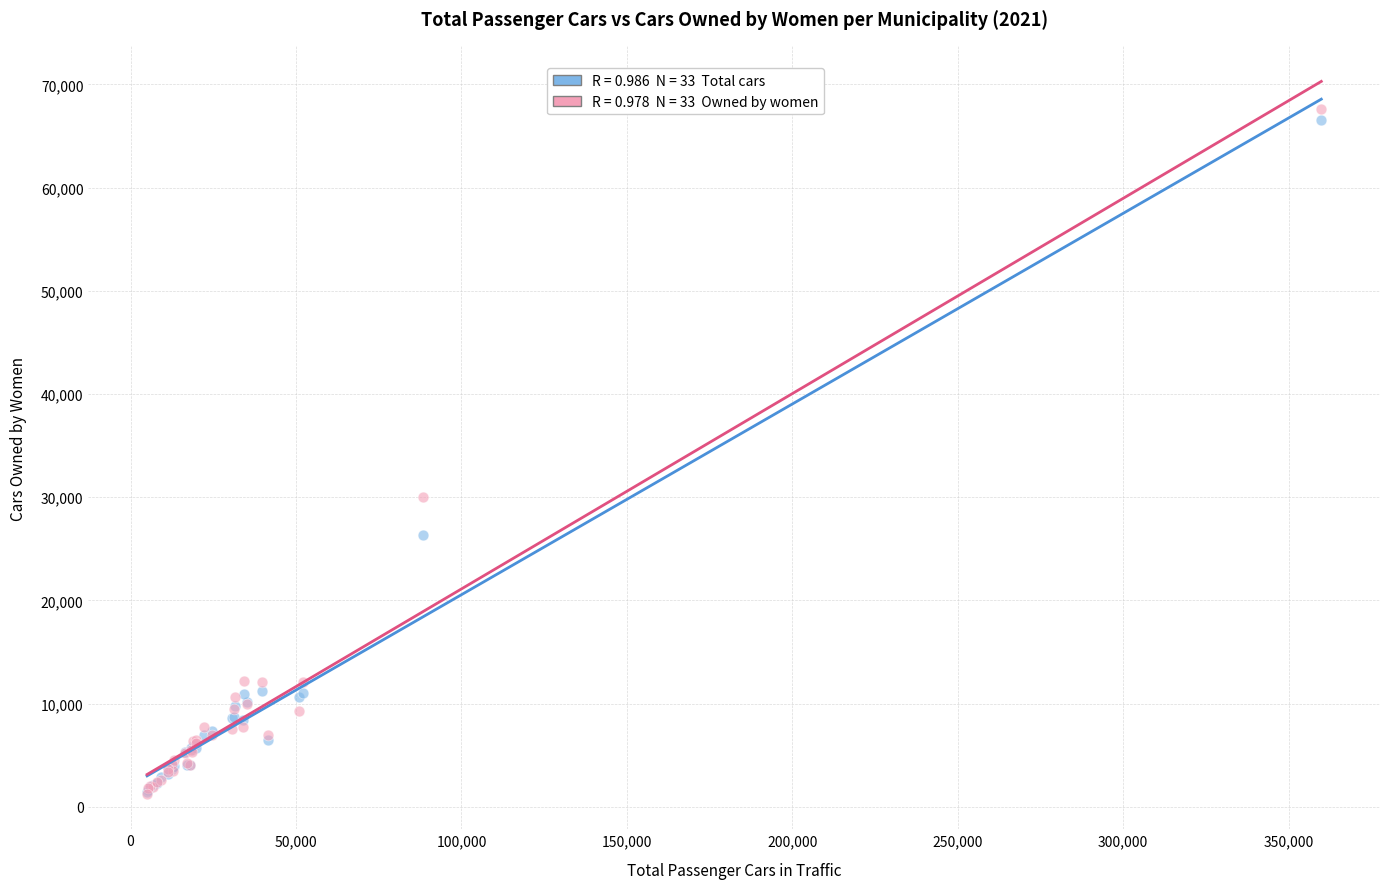

Across all series, what Y value is closest to 34433?

30025.1